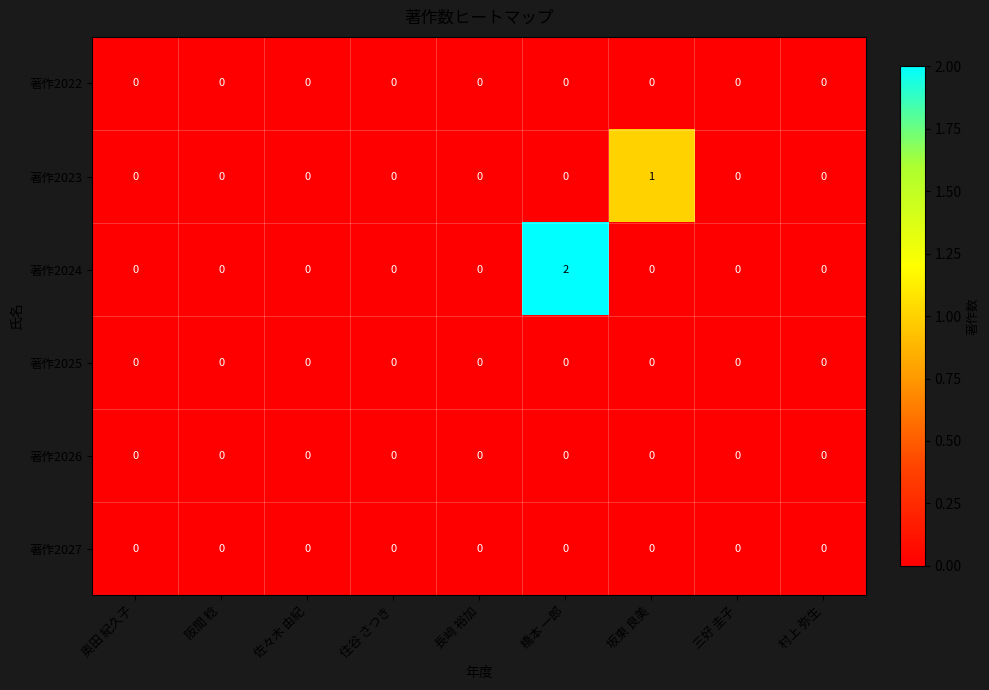

The 著作2027 series shows 0 at 長﨑 裕加. True or false?

True